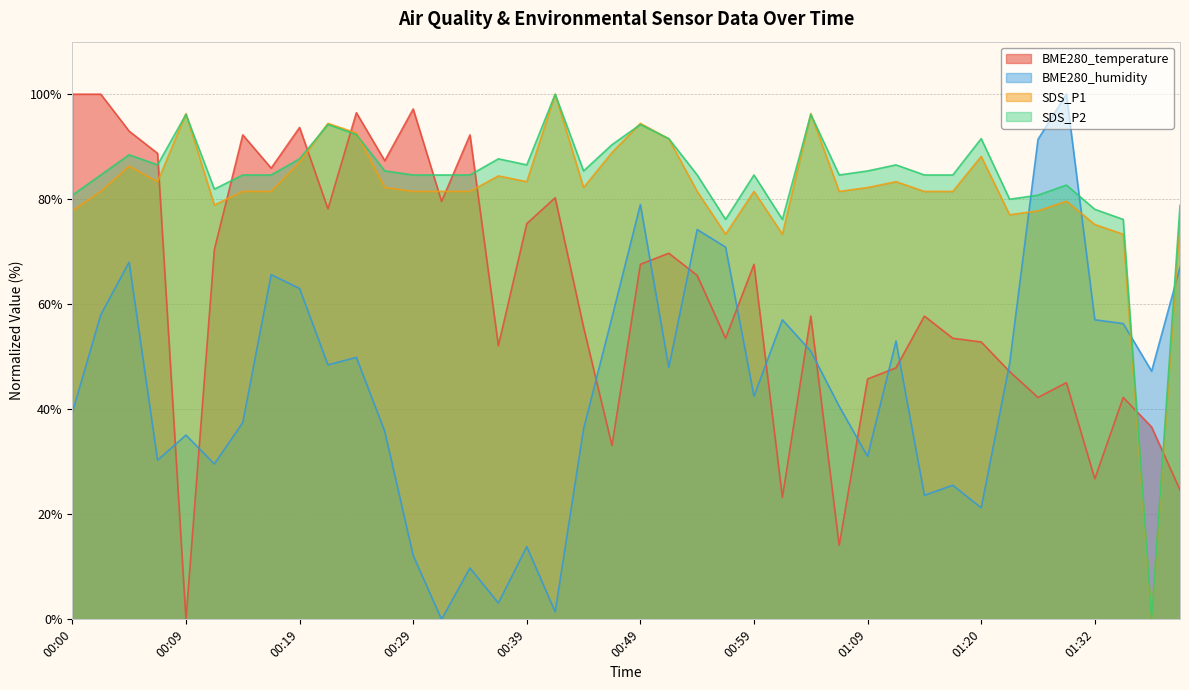

True or false: BME280_humidity has a value of 49.5 at 00:14.

False